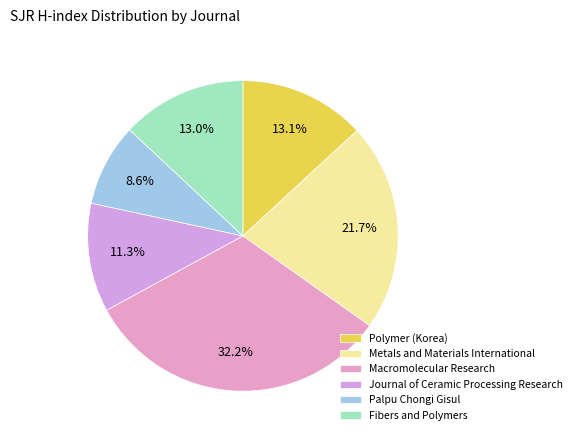

What is the largest slice in the pie chart?

Macromolecular Research